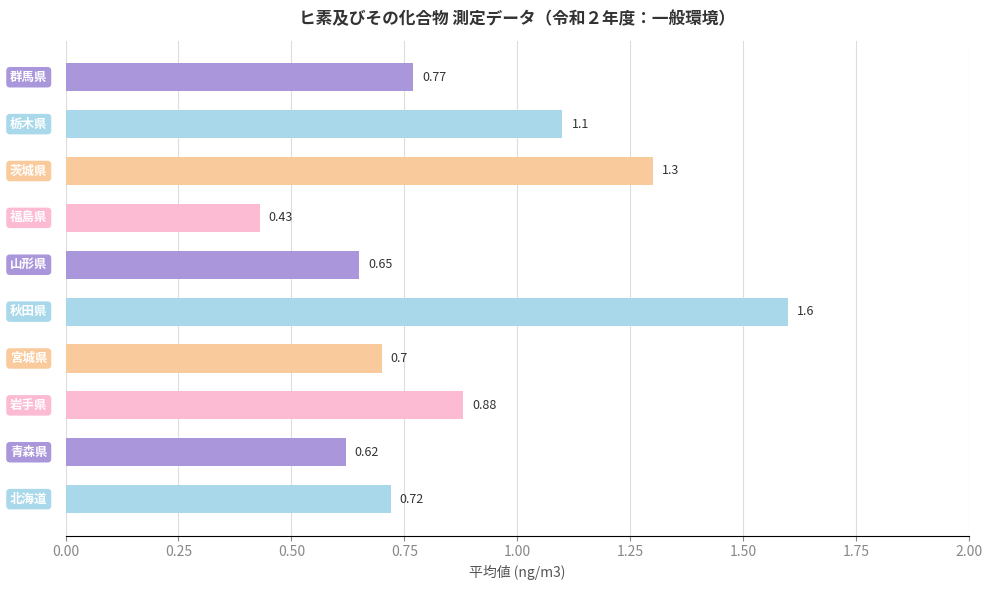

What is the difference between the maximum and minimum values?

1.2